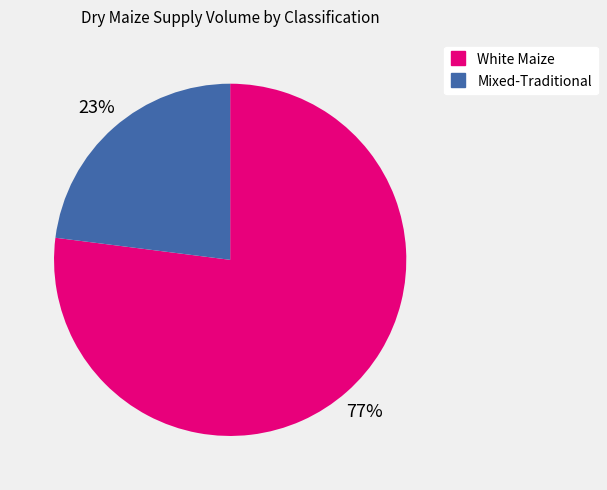

To the nearest percent, what is the difference between the largest and smallest slice percentages?

54%